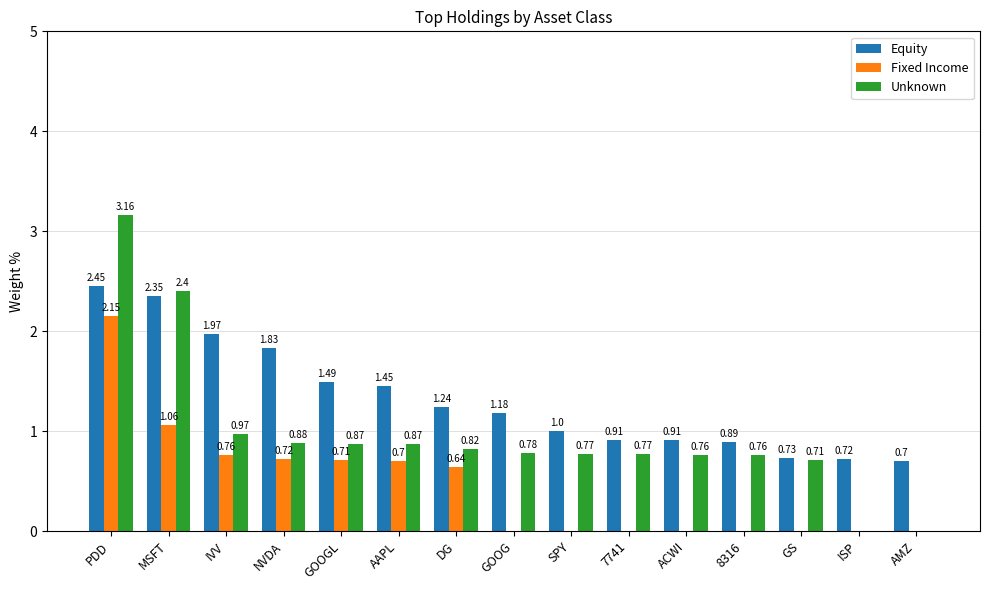

How many groups of bars are there?

15